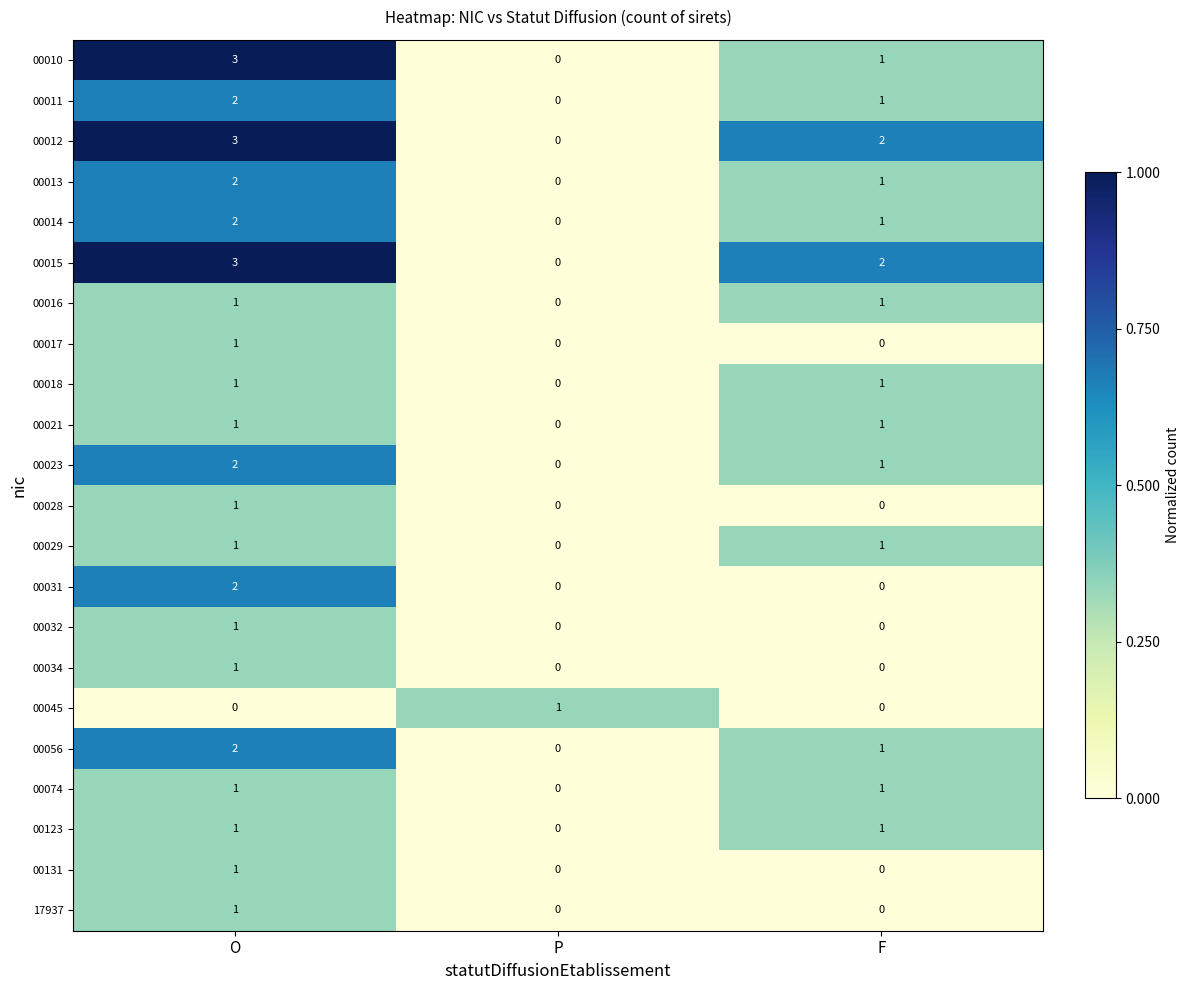

What is the total value across all series at F?

16